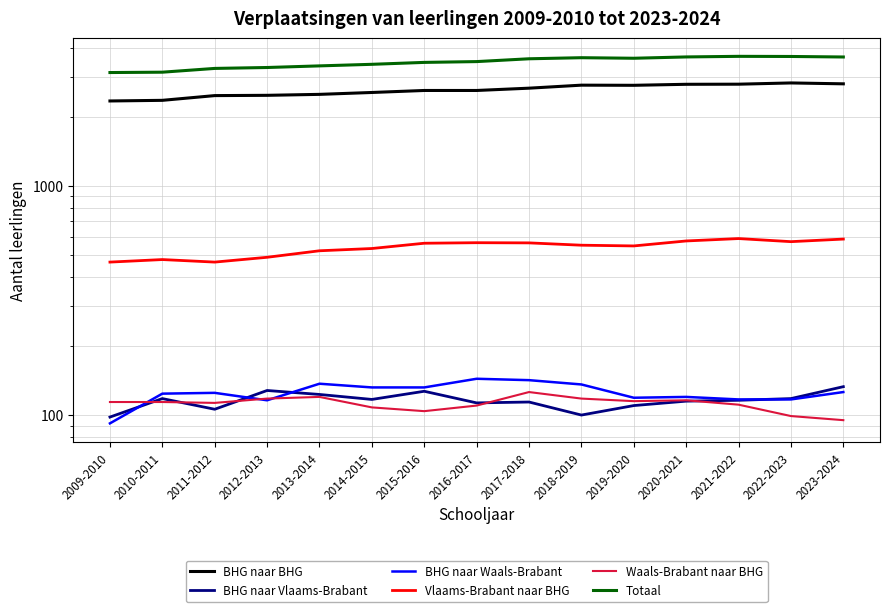

What is the lowest value of the Vlaams-Brabant naar BHG series?

465